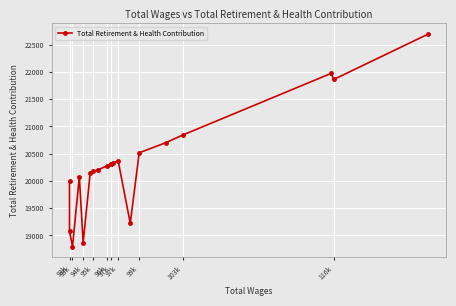

What value does the data have at 97k, to the nearest 100?

20400